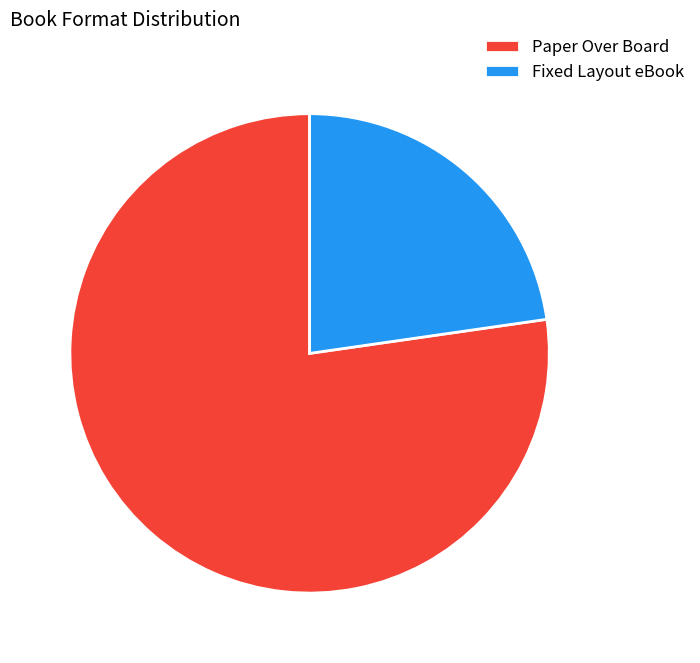

Which category has the biggest portion of the pie?

Paper Over Board